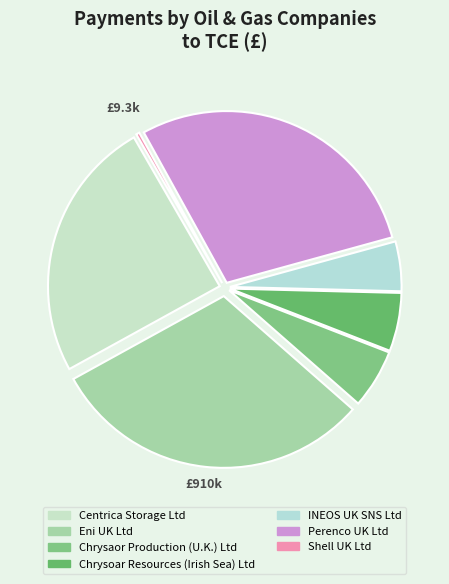

How many segments does this pie chart have?

7